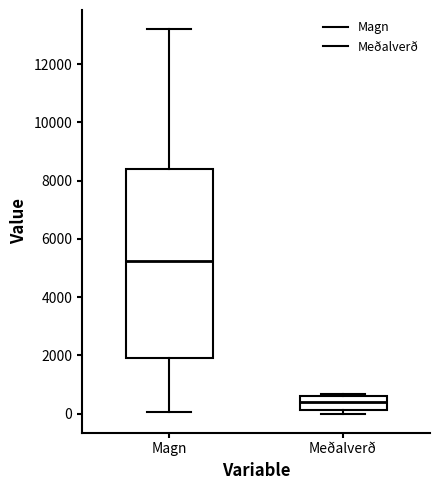

Which box's median line is the highest?

Magn